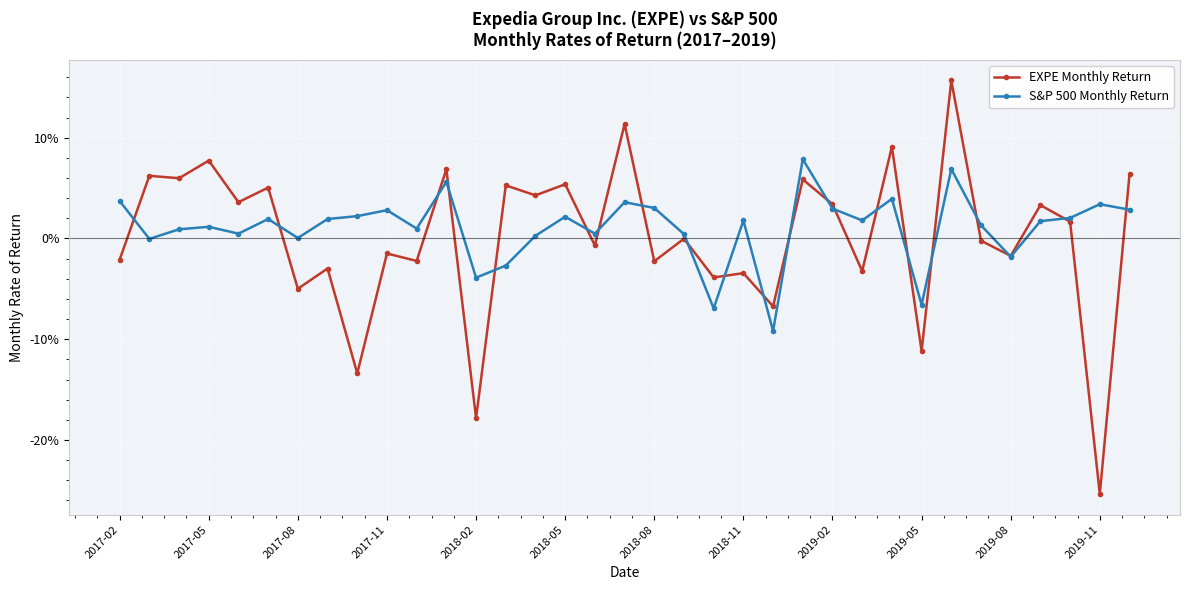

Which series ends up on top after the final intersection of S&P 500 Monthly Return and EXPE Monthly Return?

EXPE Monthly Return